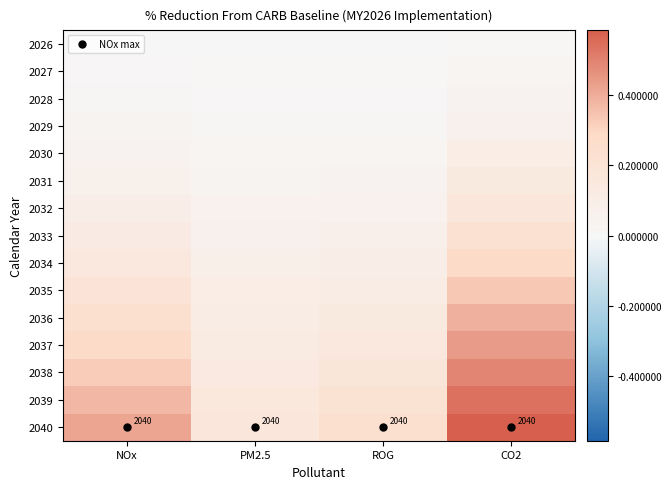

Is it true that 2032 equals 0.1 at PM2.5?

False